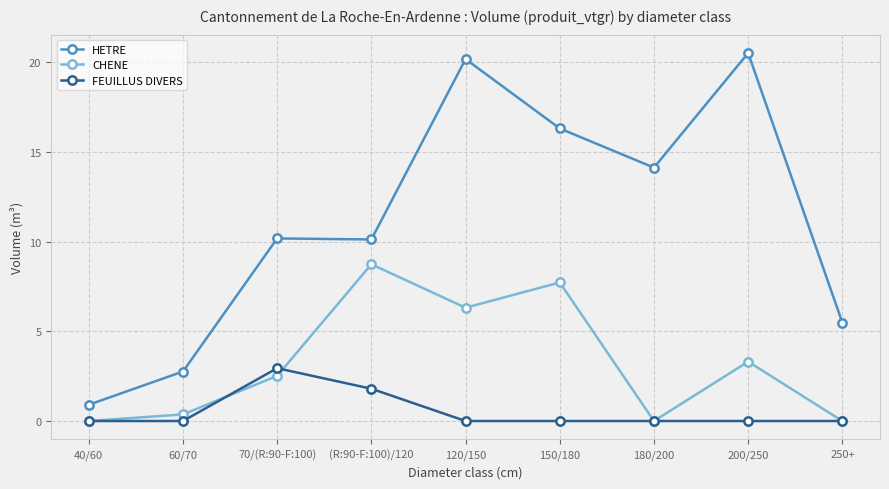

How many data points does each series have?

9